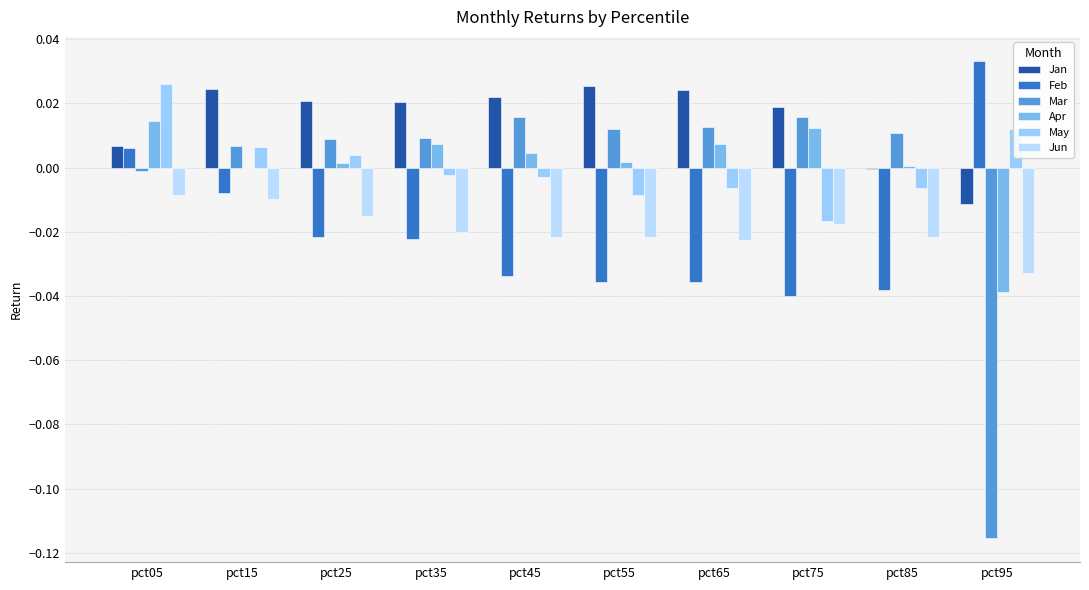

How many positive values does the Mar series have?

8